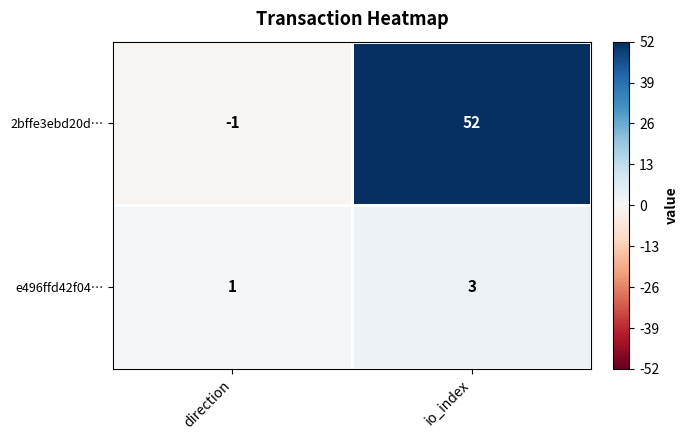

True or false: 2bffe3ebd20d… has a value of 52 at io_index.

True